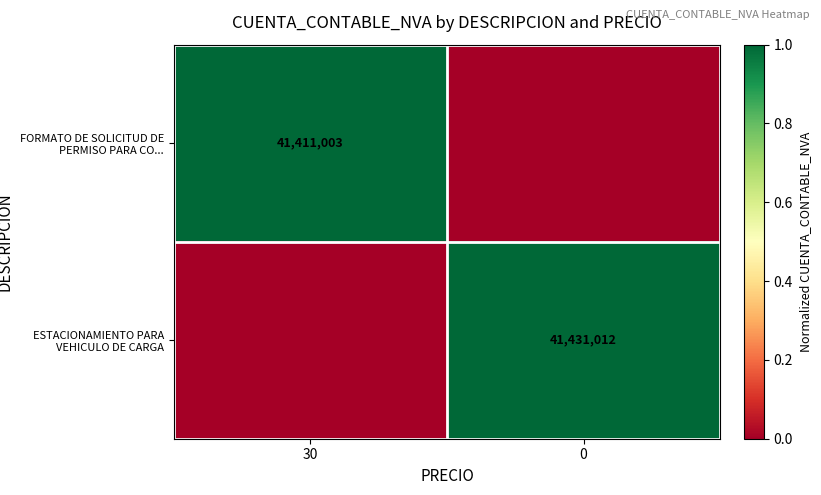

The value of FORMATO DE SOLICITUD DE PERMISO PARA CO... at 30 is 41411003. True or false?

True